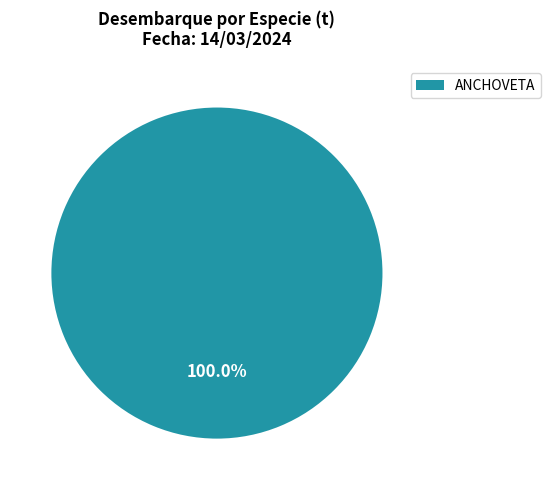

Which category accounts for the majority?

ANCHOVETA